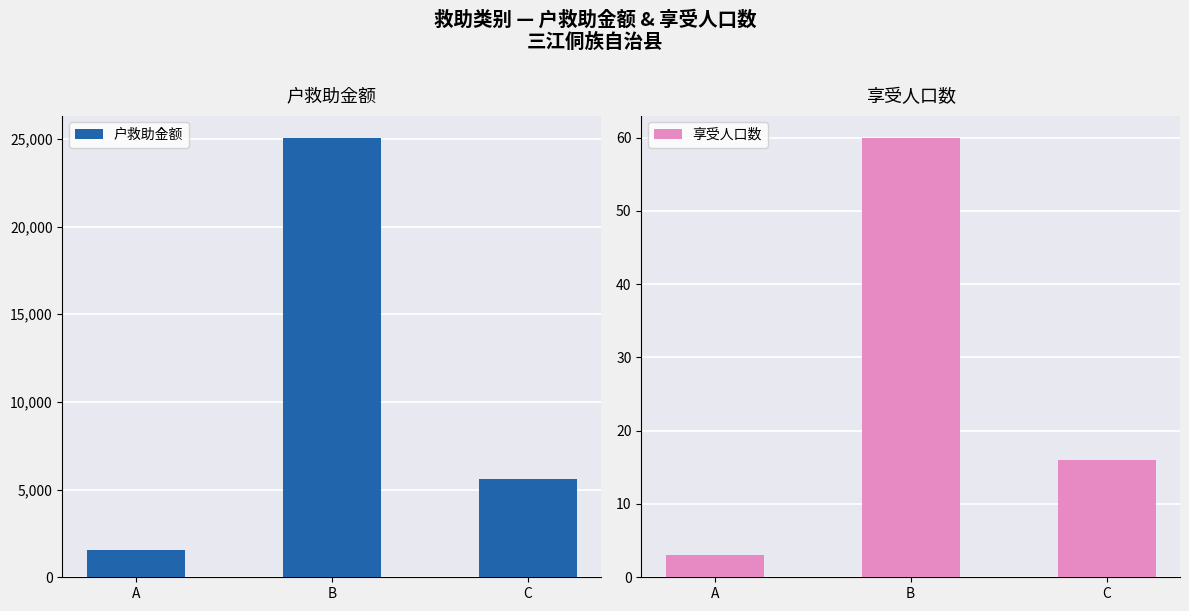

Reading right to left, list all the values displayed in this chart.

户救助金额: 5600	25080	1530
享受人口数: 16	60	3